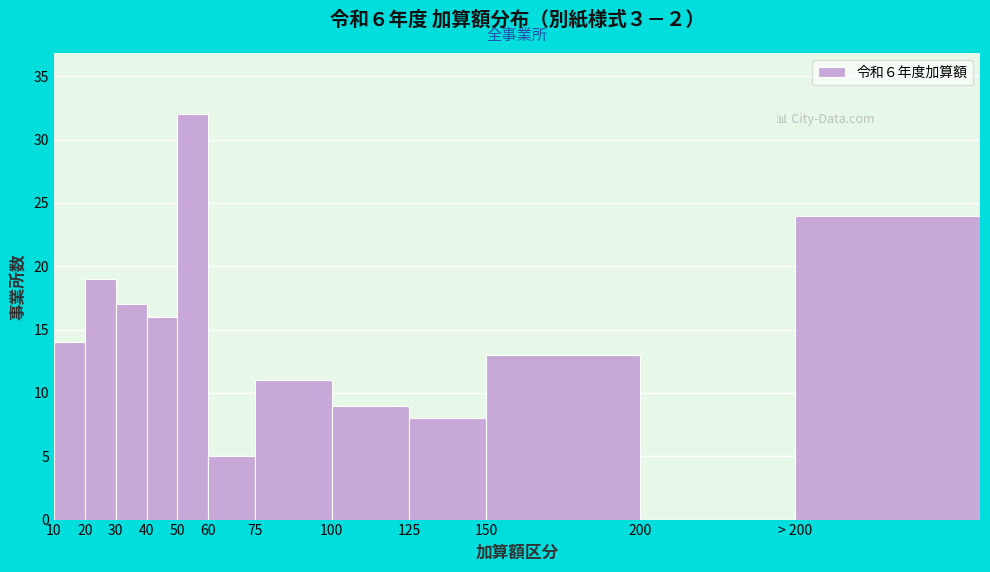

Reading left to right, transcribe all the data shown in this chart.

10=14	20=19	30=17	40=16	50=32	60=5	75=11	100=9	125=8	150=13	200=0	> 200=24